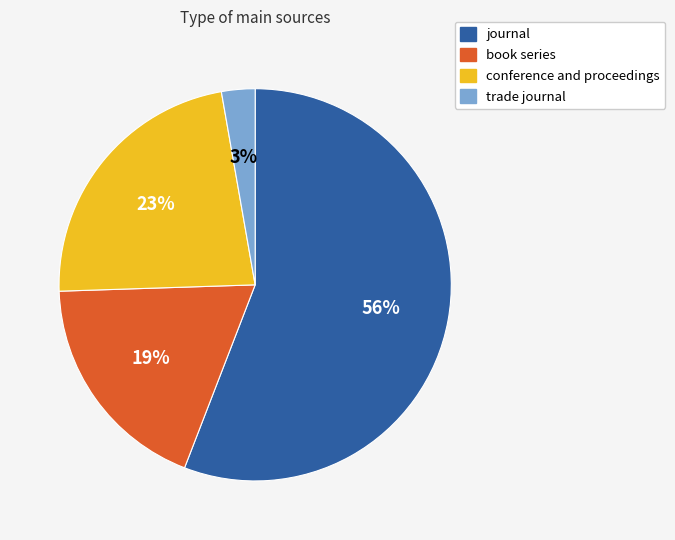

What is the ratio of the value at conference and proceedings to the value at journal?

0.4